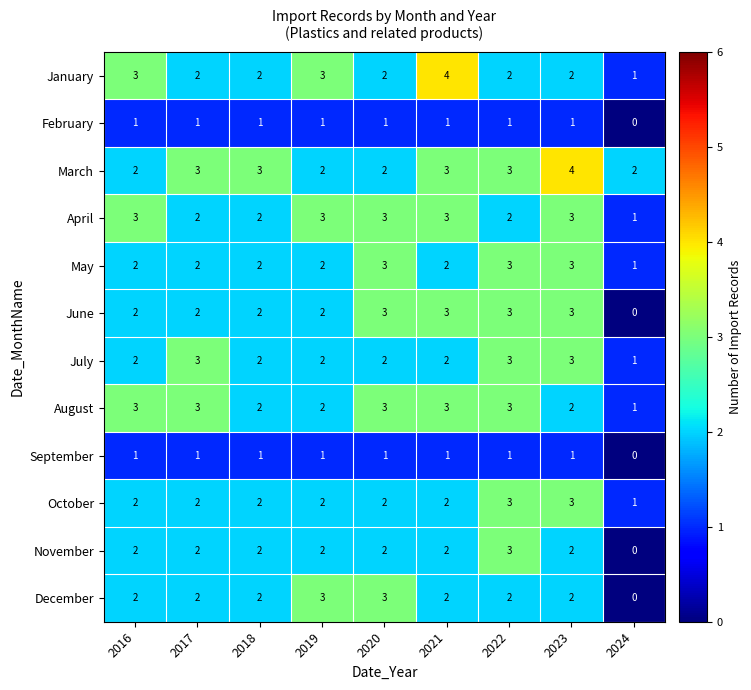

At which label does April reach its minimum?

2024